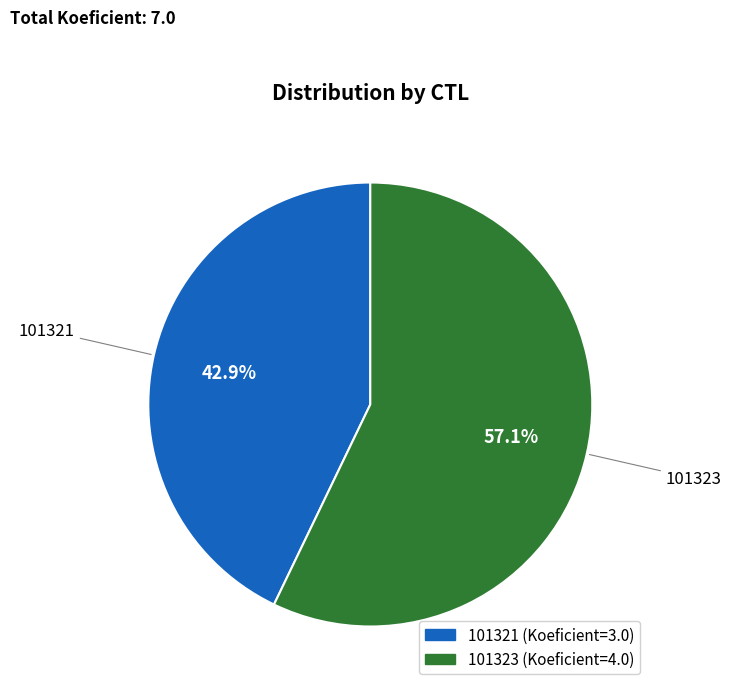

Do 101321 and 101323 together represent more than half of the pie?

Yes